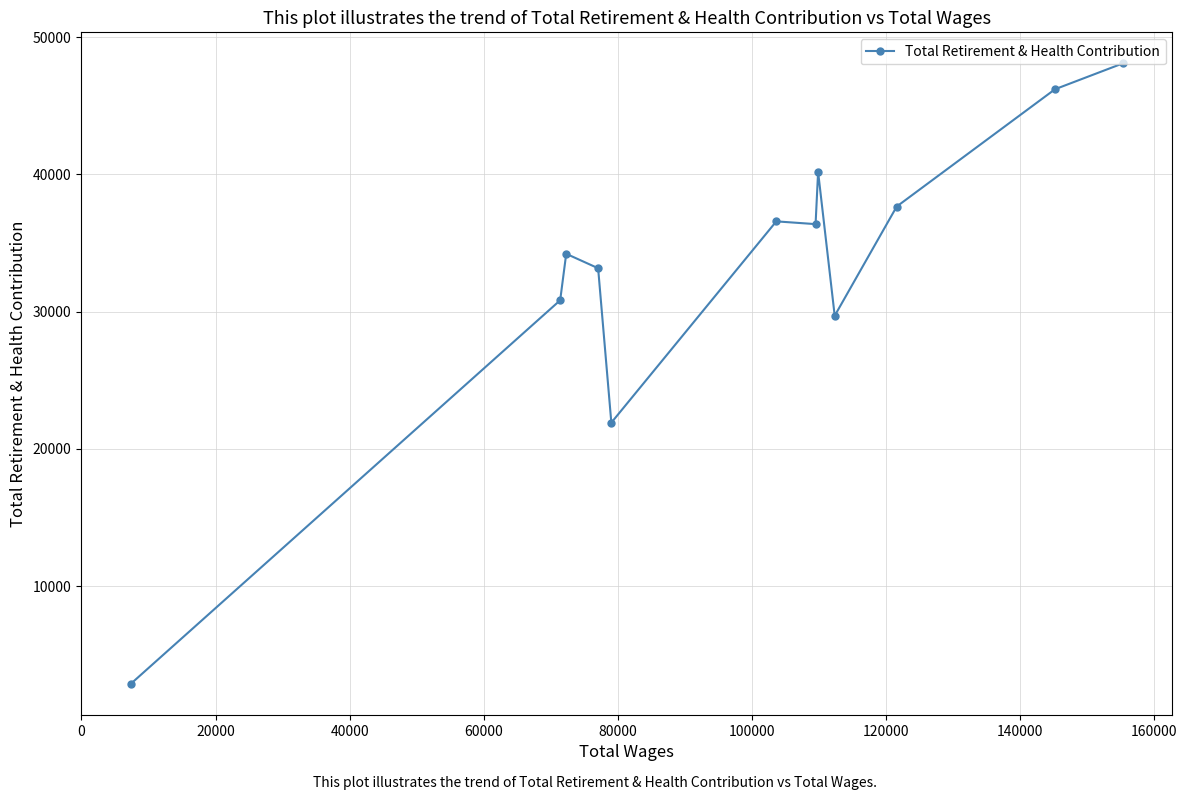

Does the chart display data point markers on the line(s)?

Yes